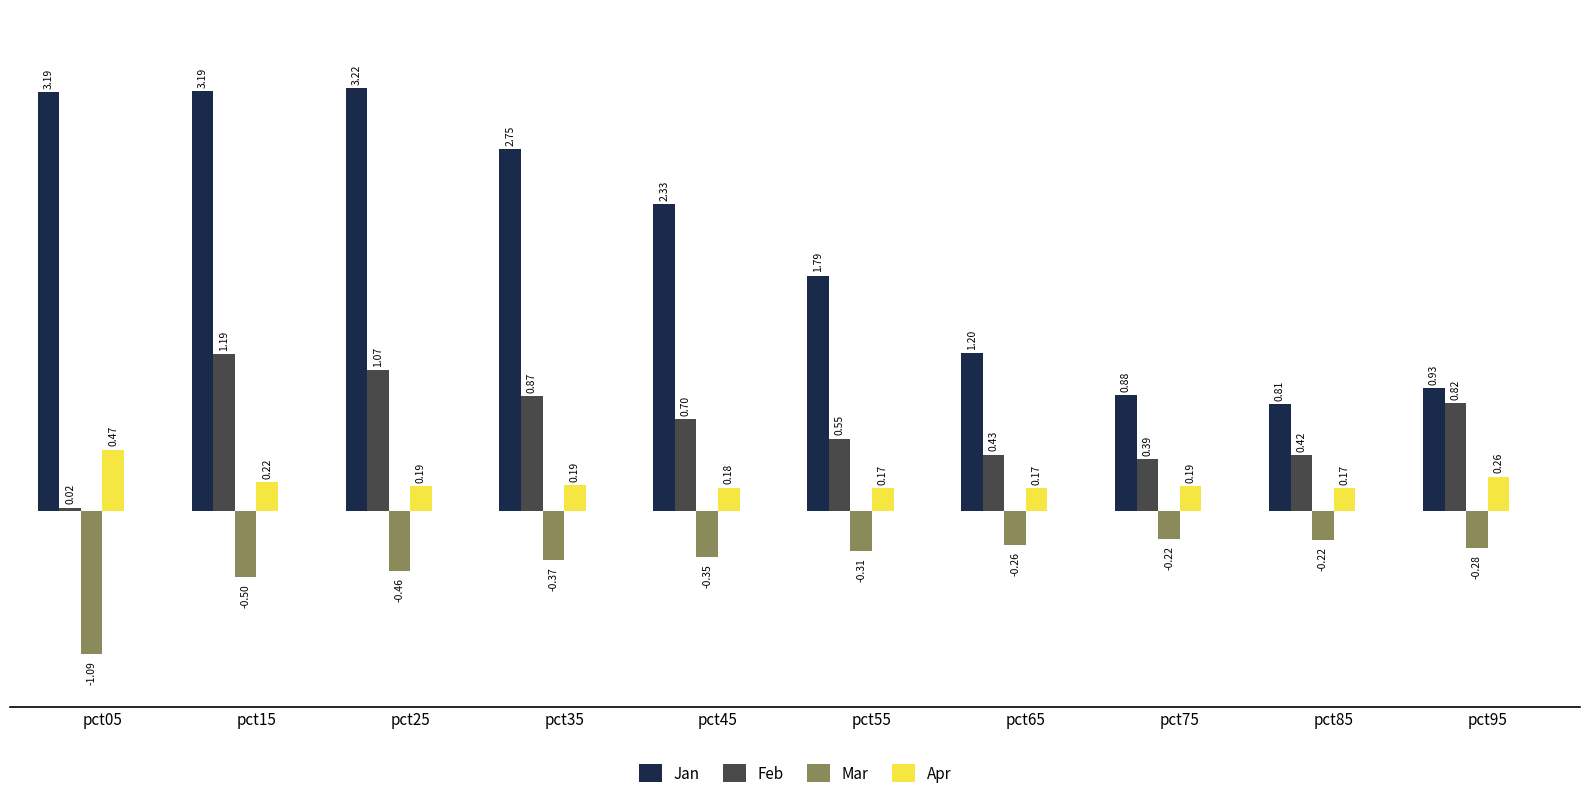

The Feb series shows 1.2 at pct15. True or false?

True